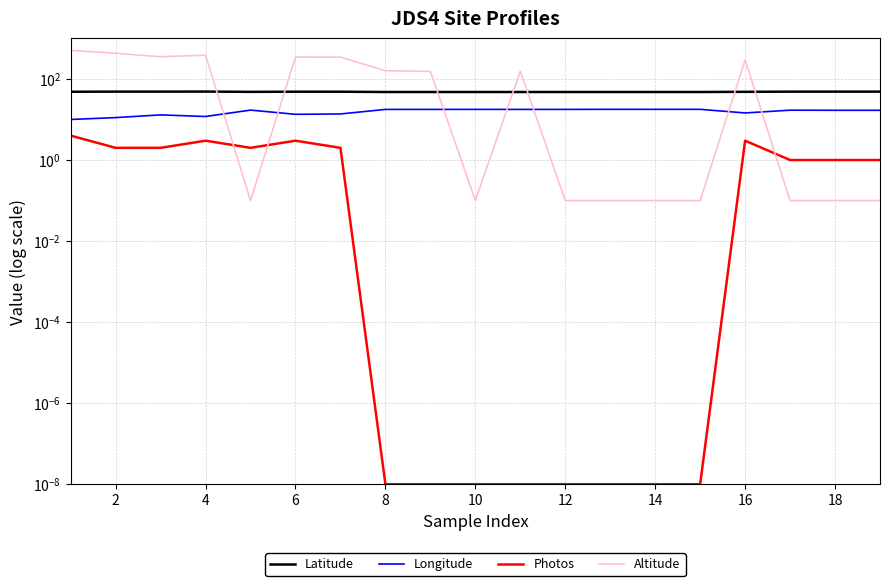

What is the spread (max minus min) of values at 16?

154.0